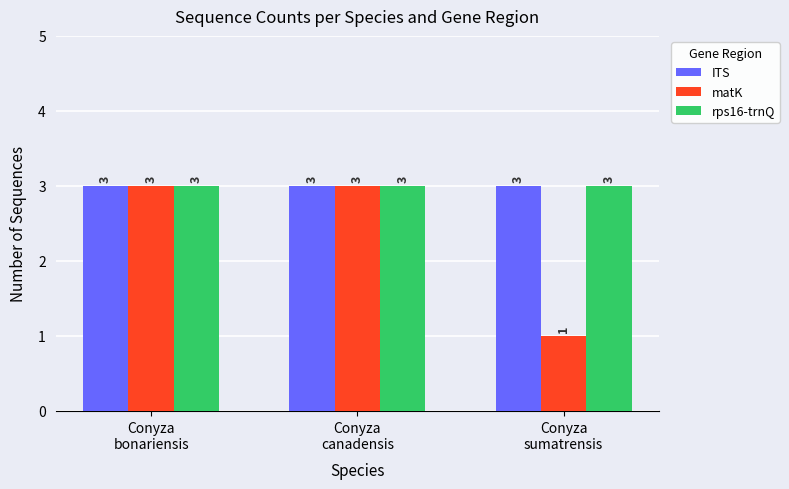

What is the highest value of the matK series?

3